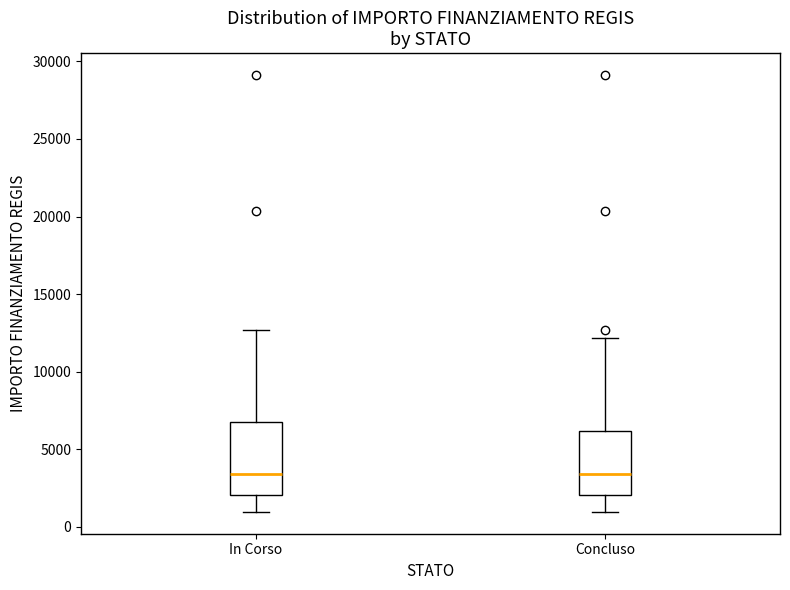

Reading left to right, read every box against the y-axis: the position of its median line, the range the box covers, and the ends of its whiskers. The values are not printed on the chart, so give them approximately, as read against the axis.

In Corso: median 3500, box 2000 to 7000, whiskers 1000 to 12500
Concluso: median 3500, box 2000 to 6000, whiskers 1000 to 12000